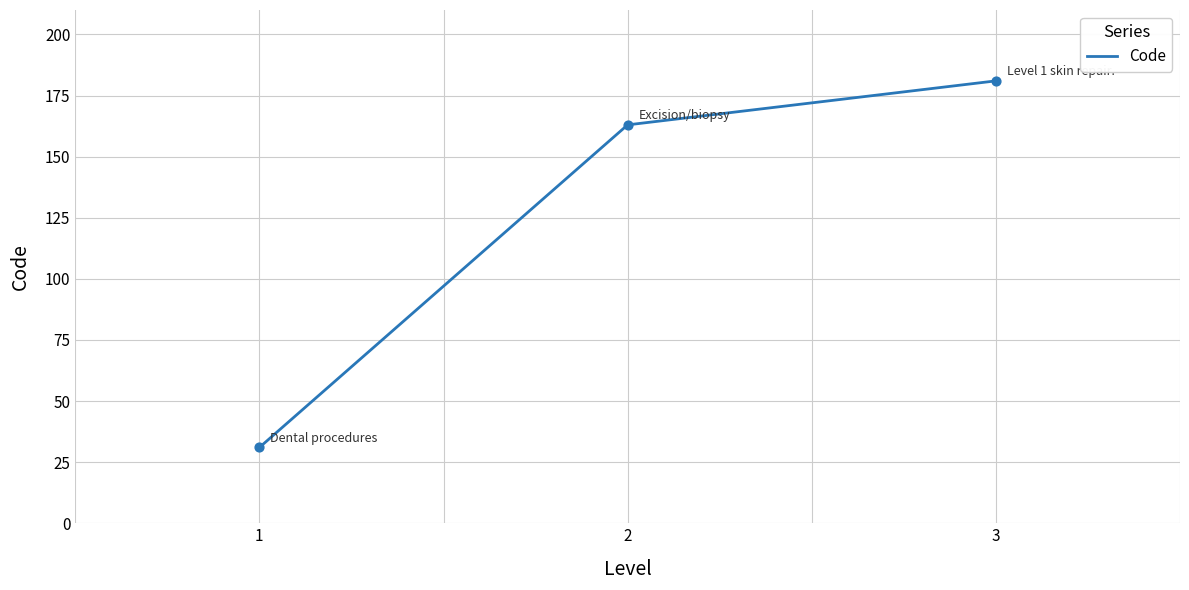

What is the change in value from 1 to 3?

+150